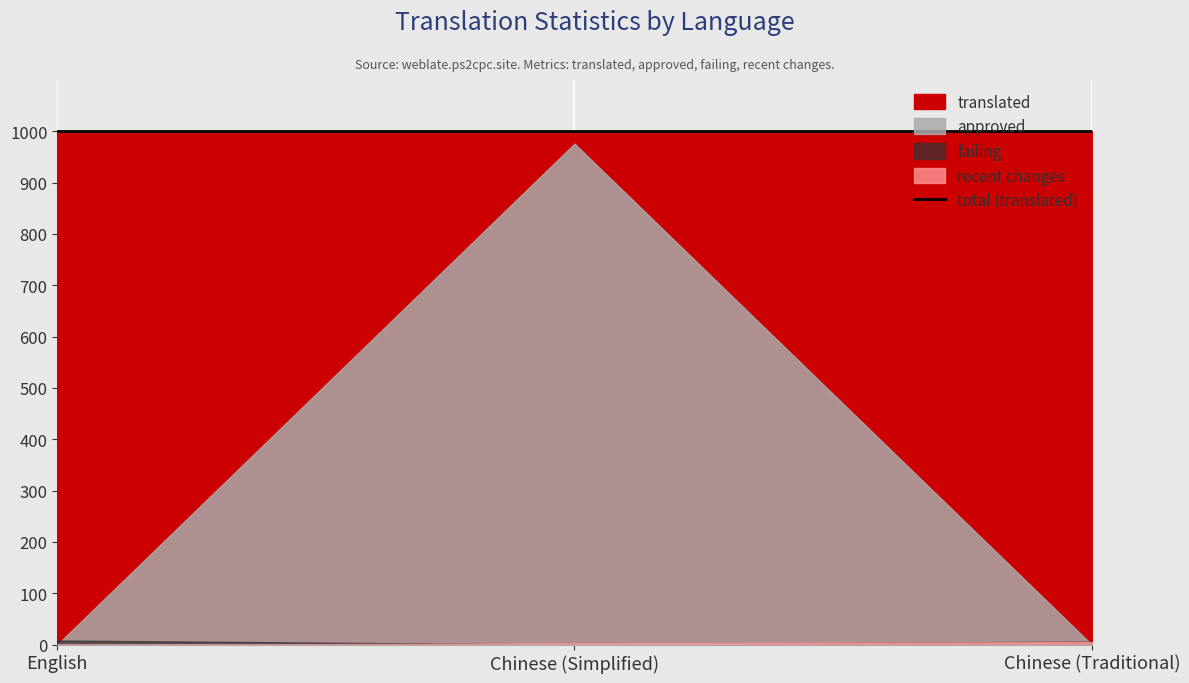

At which category is the sum across all series the highest?

Chinese (Simplified)